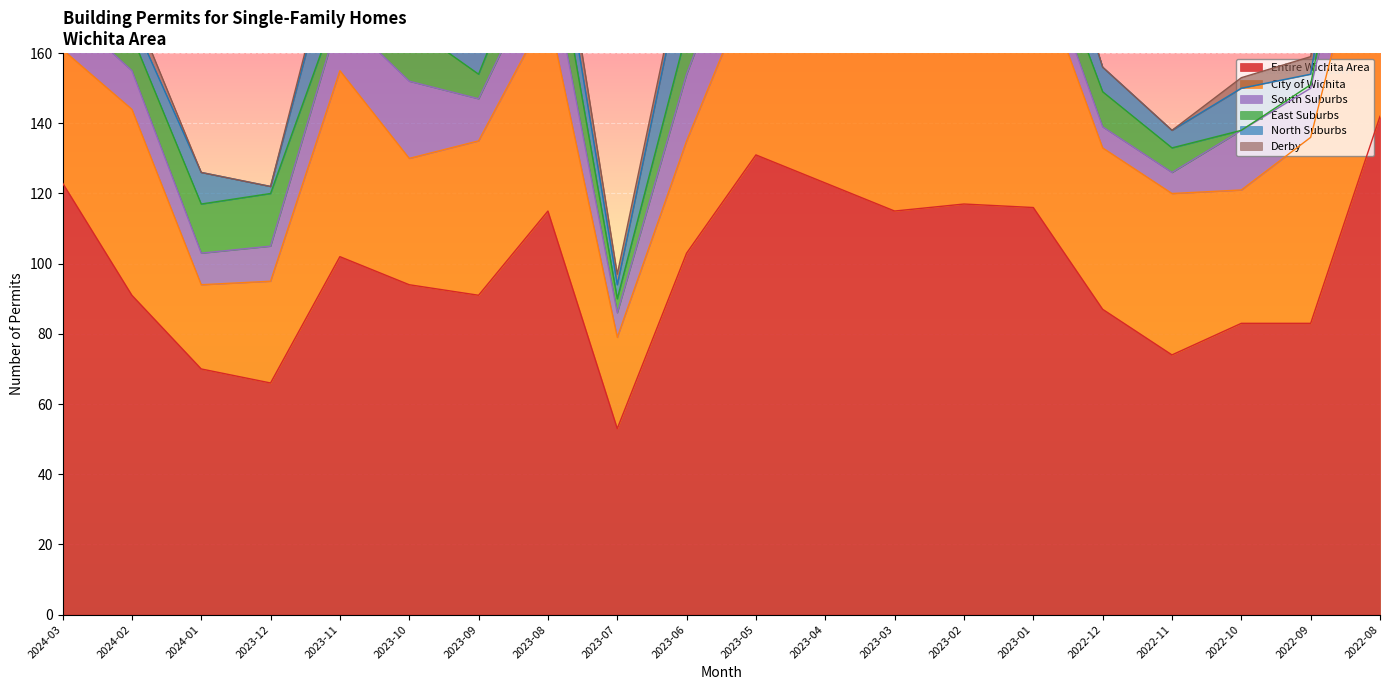

Which series has the largest range (max minus min)?

Entire Wichita Area